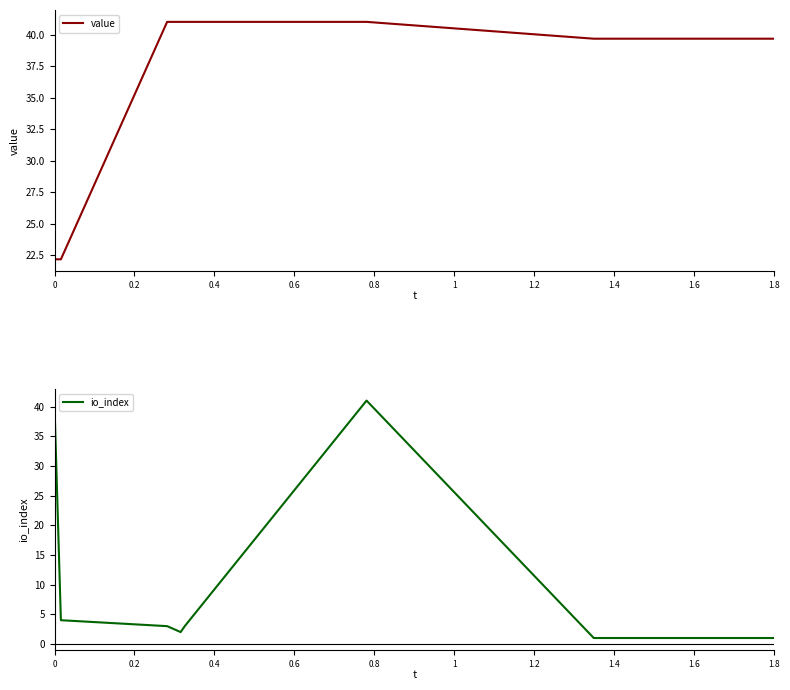

What is the highest value of the io_index series?

41